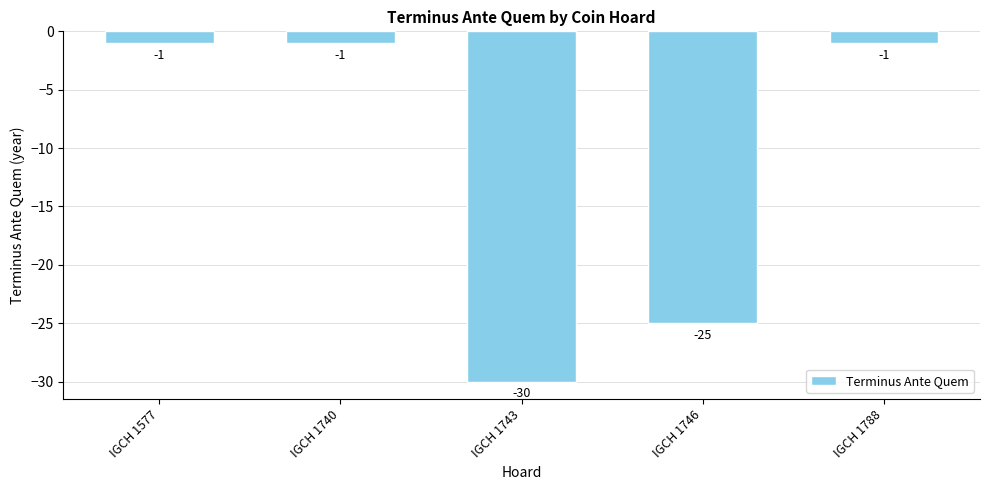

The value at IGCH 1743 is -43. True or false?

False